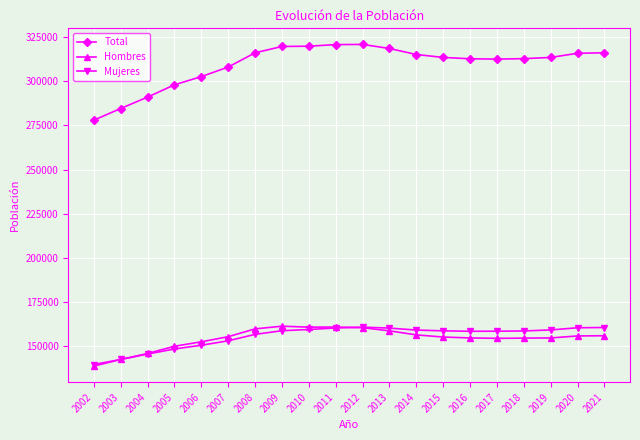

What is the total value across all series at 2020?

631862